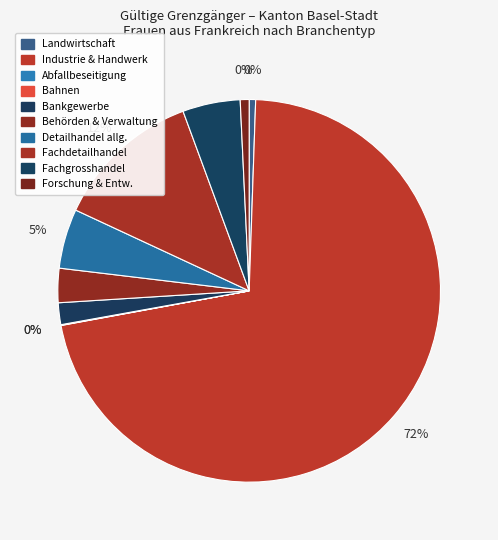

To the nearest percent, what percentage of the pie is Bankgewerbe?

2%